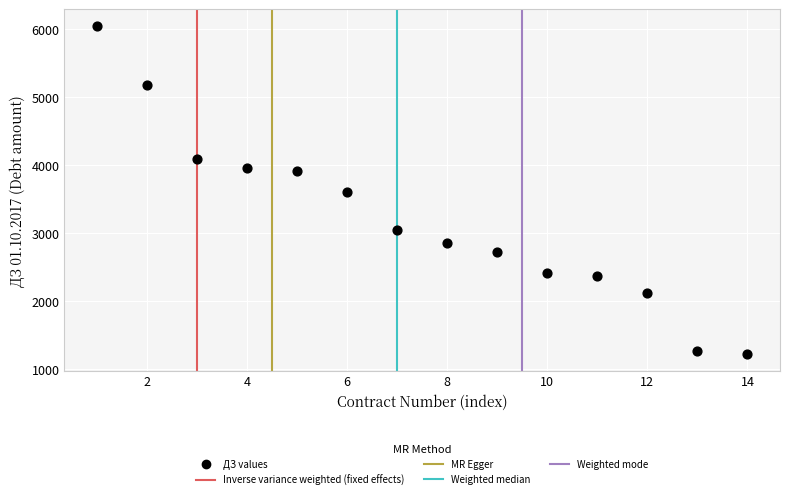

What is the range of X values (max minus min)?

13.0